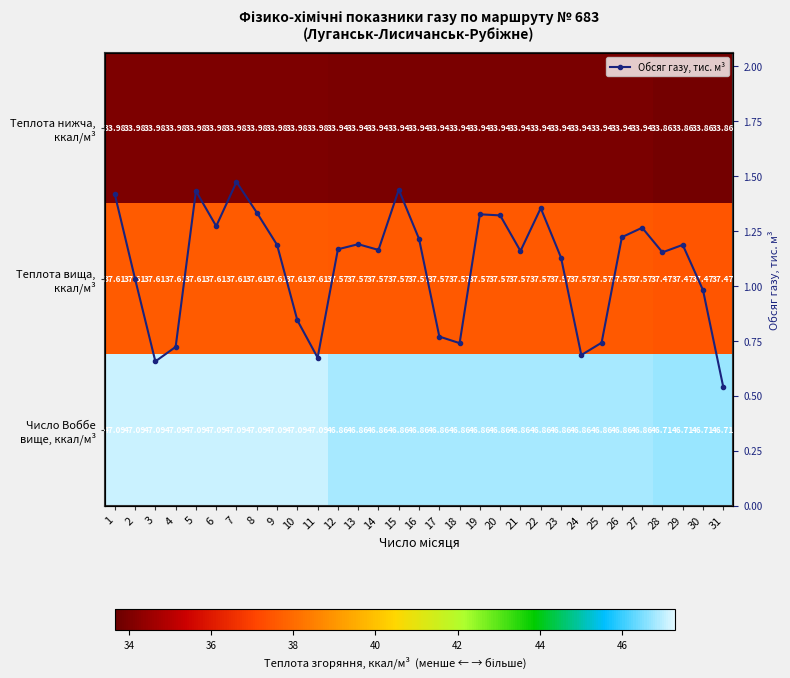

Which has a higher value, 1 or 3?

1